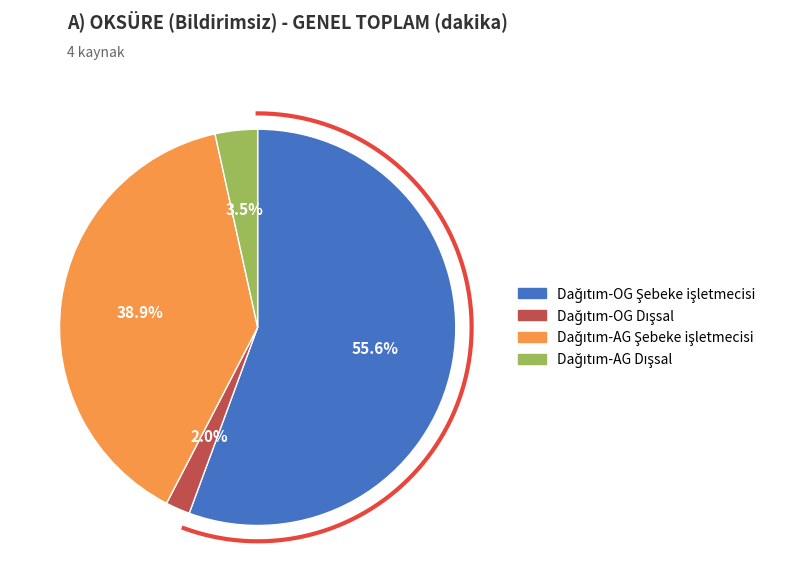

The Dağıtım-OG Dışsal slice represents 2% of the pie. True or false?

True